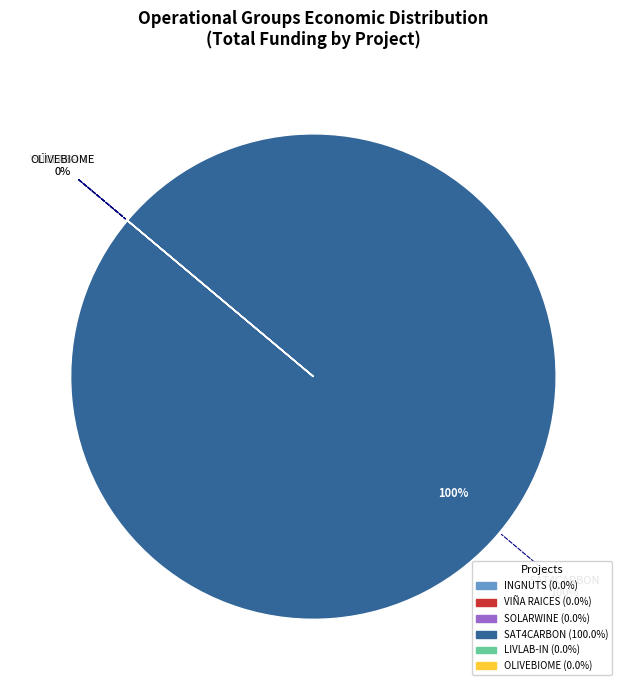

Is the sum of OLIVEBIOME and VIÑA RAICES greater than half?

No